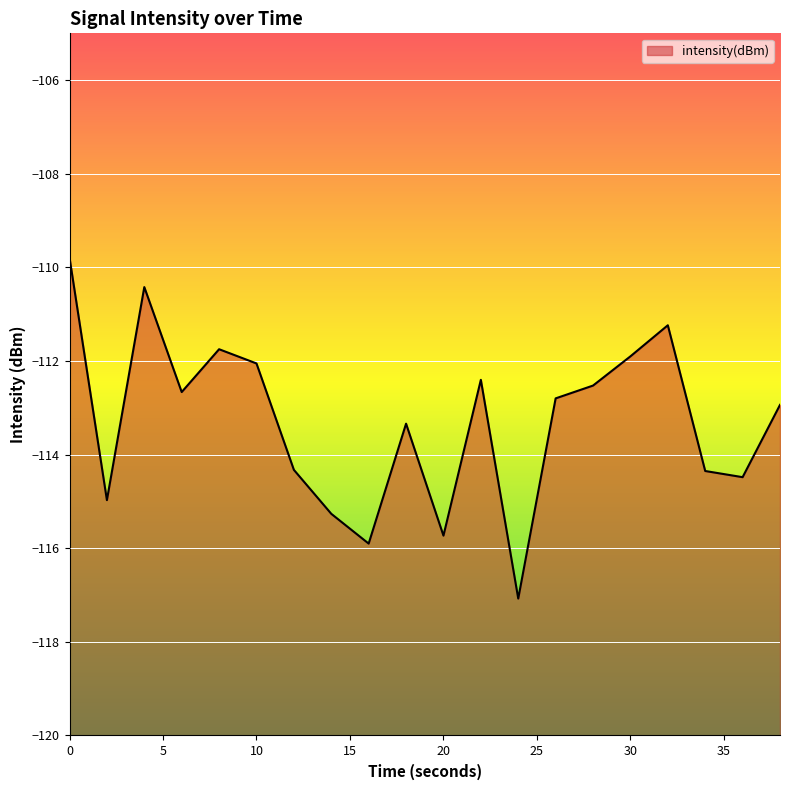

What is the value of the 6th point from the left?

-112.1